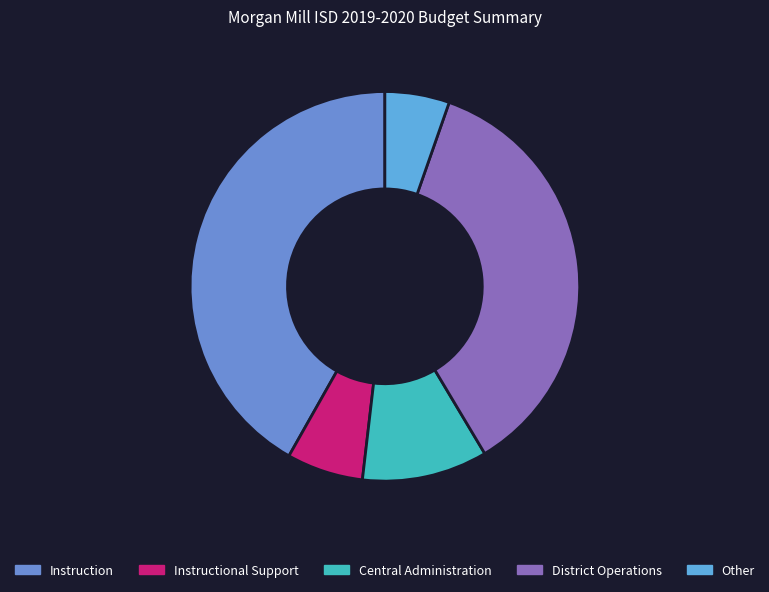

How many slices are in this pie chart?

5